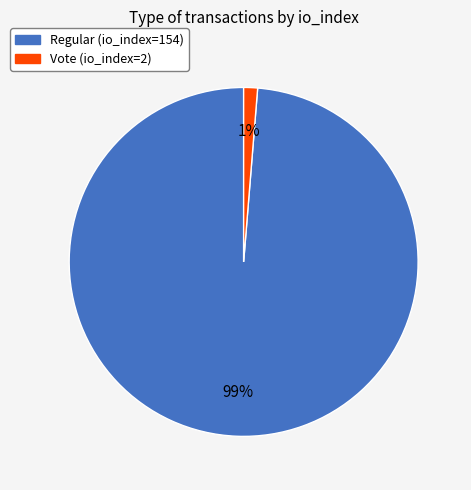

Which category has the biggest portion of the pie?

Regular (io_index=154)